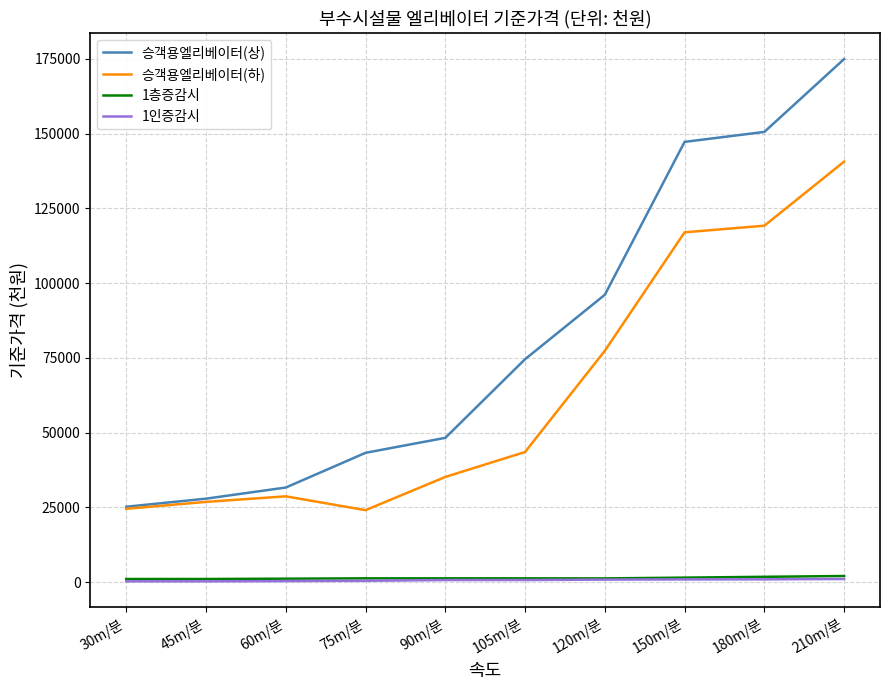

Which series has the widest spread of values?

승객용엘리베이터(상)